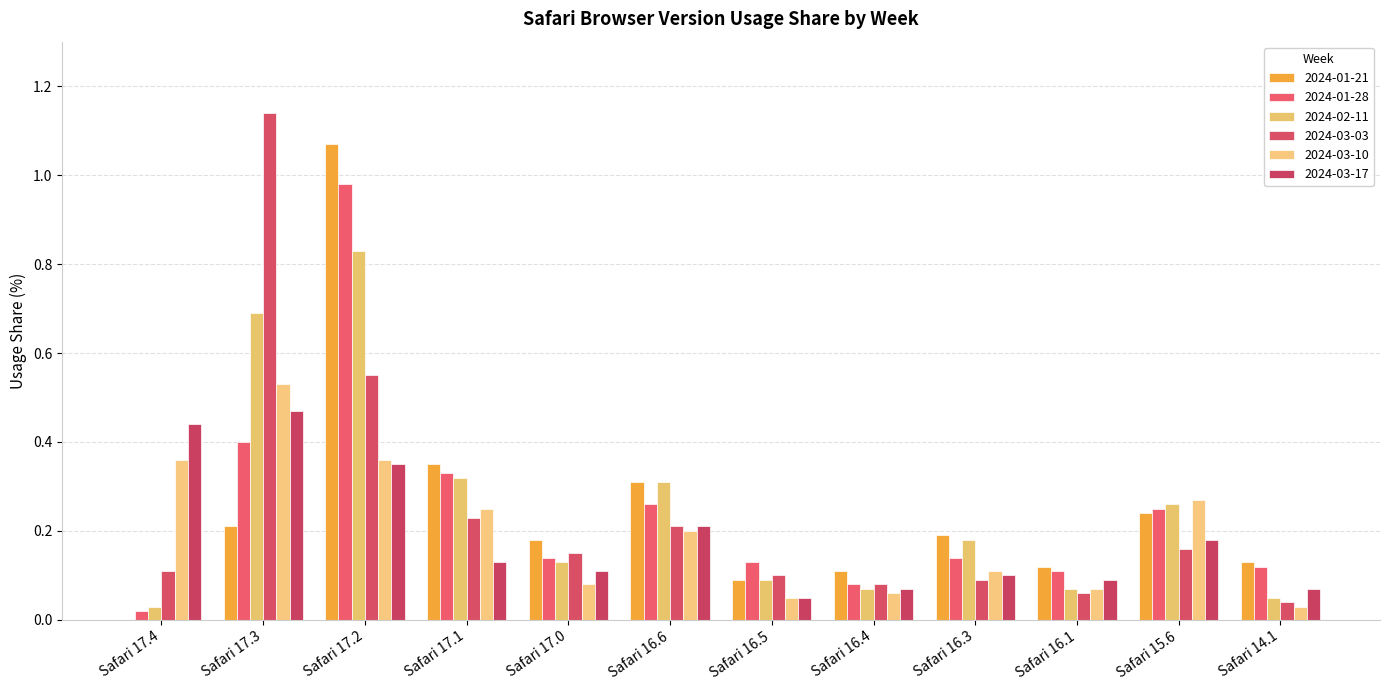

Are the bars grouped side by side (vs. stacked)?

Yes